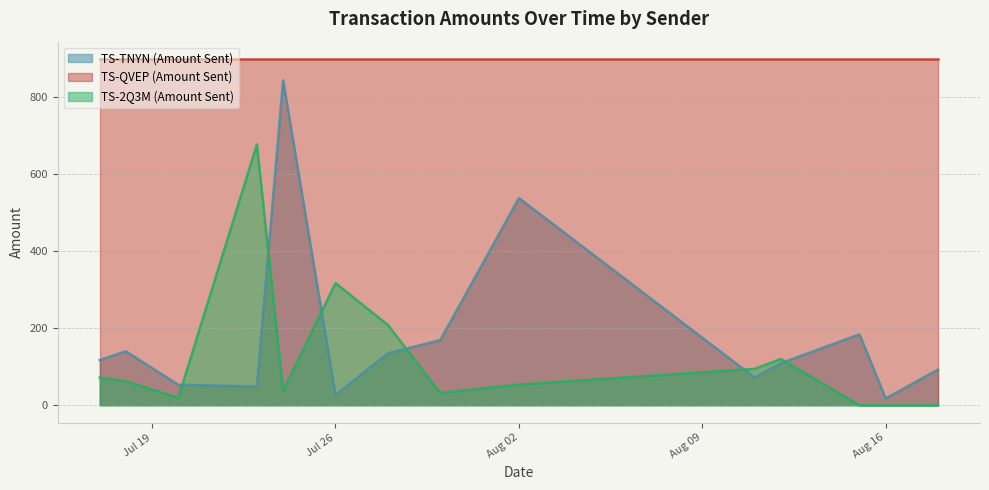

What is the spread (max minus min) of values at 2022-07-28?

73.6